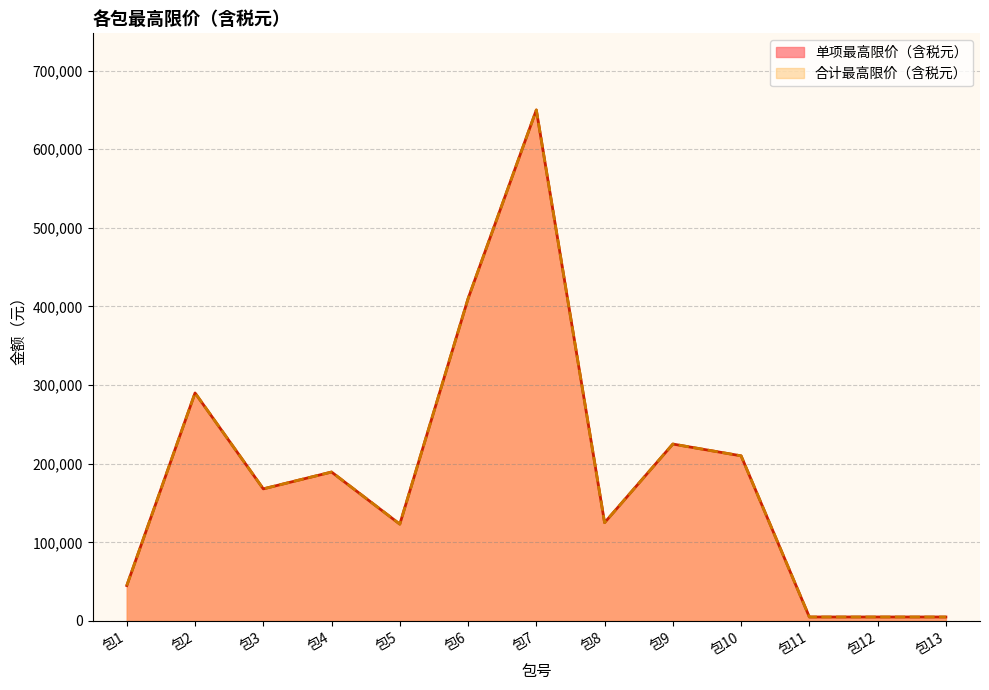

Between 包4 and 包7, which series saw the biggest shift?

单项最高限价（含税元）